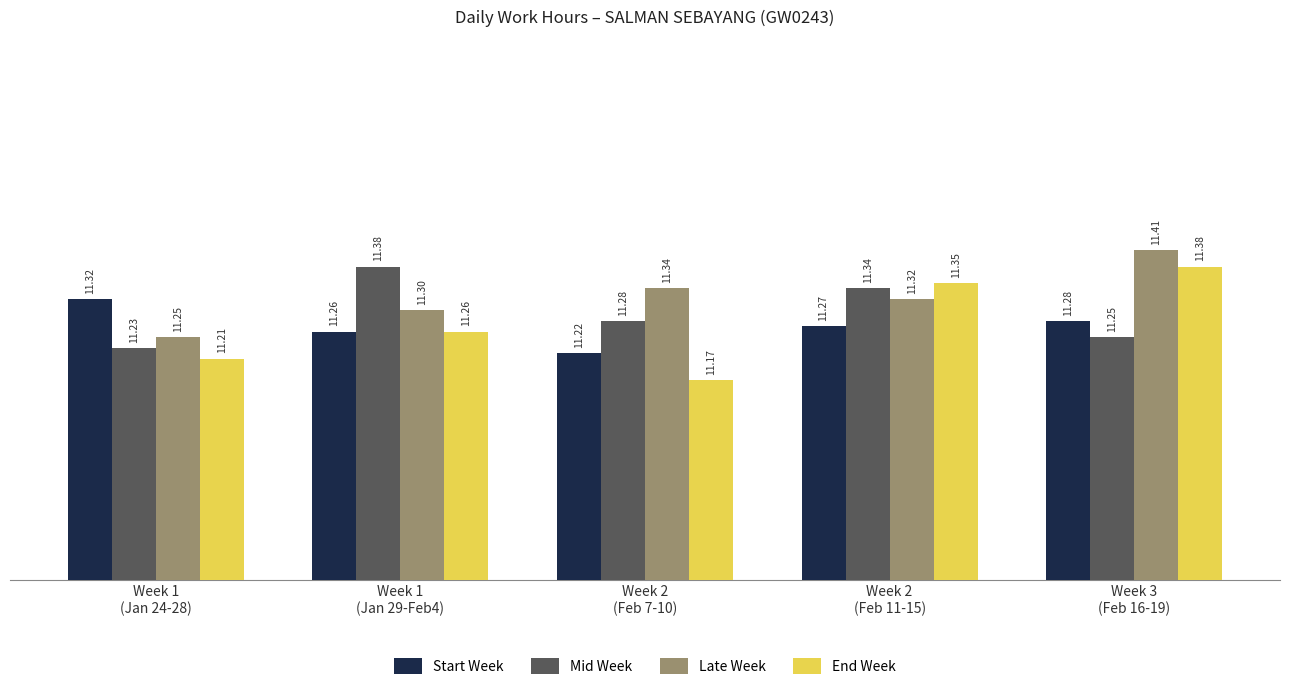

What is the difference between the maximum and minimum values in the Late Week series?

0.2